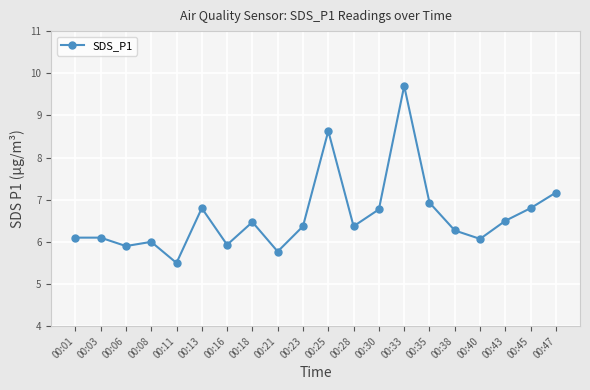

Which has a higher value, 00:21 or 00:08?

00:08